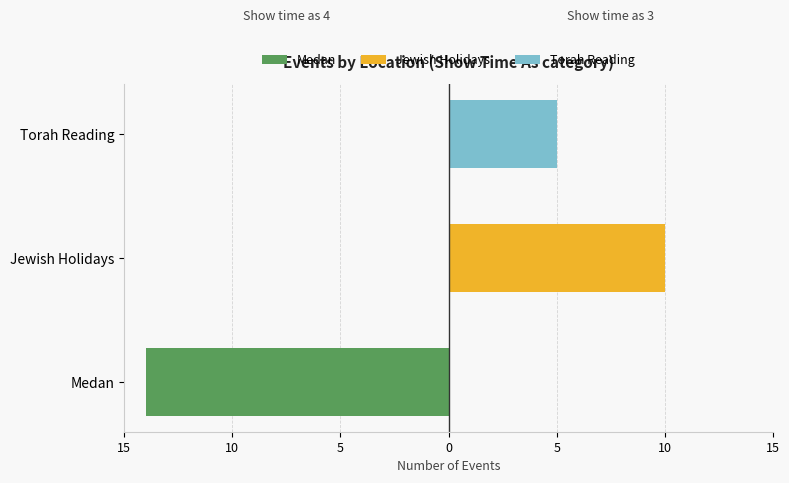

At how many categories does at least one series exceed -1?

3